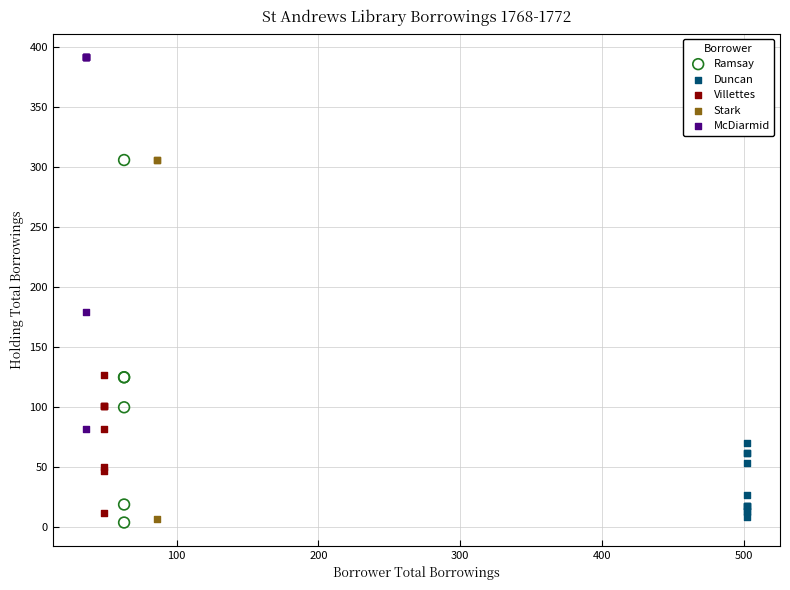

Which series reaches the maximum Y coordinate?

McDiarmid